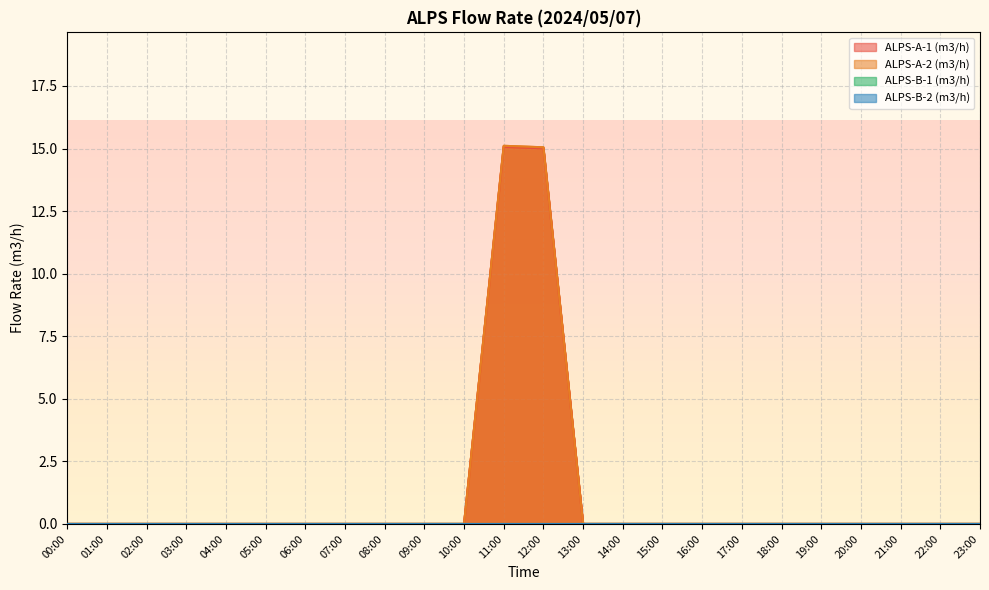

True or false: ALPS-A-1 (m3/h) has a value of -8.8 at 22:00.

False